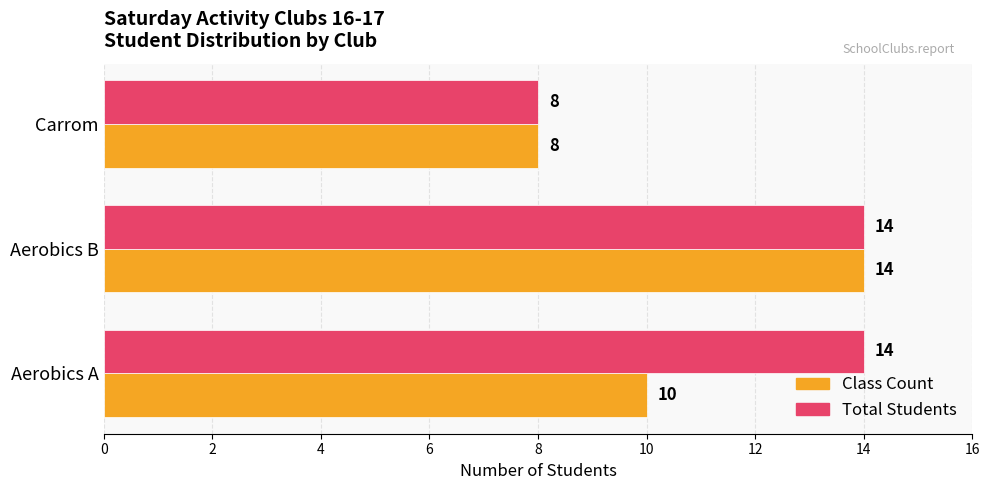

The Class Count series shows 21 at Aerobics B. True or false?

False